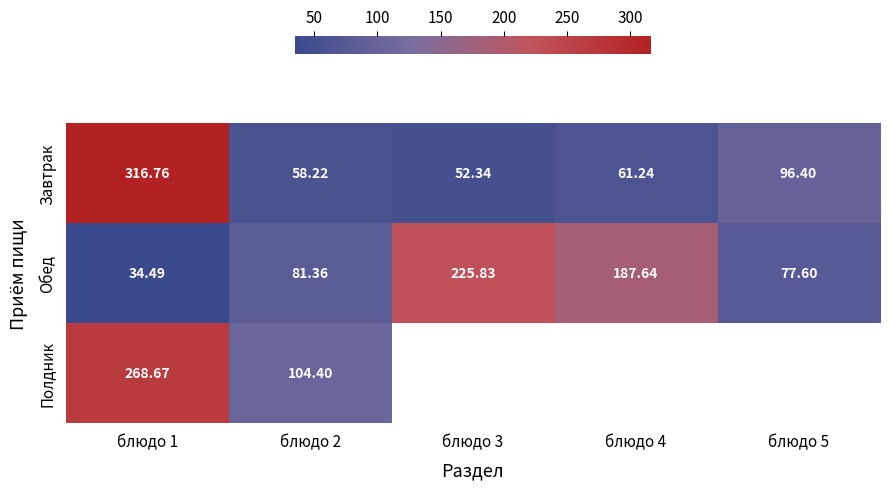

Read the Завтрак value at блюдо 2.

58.2